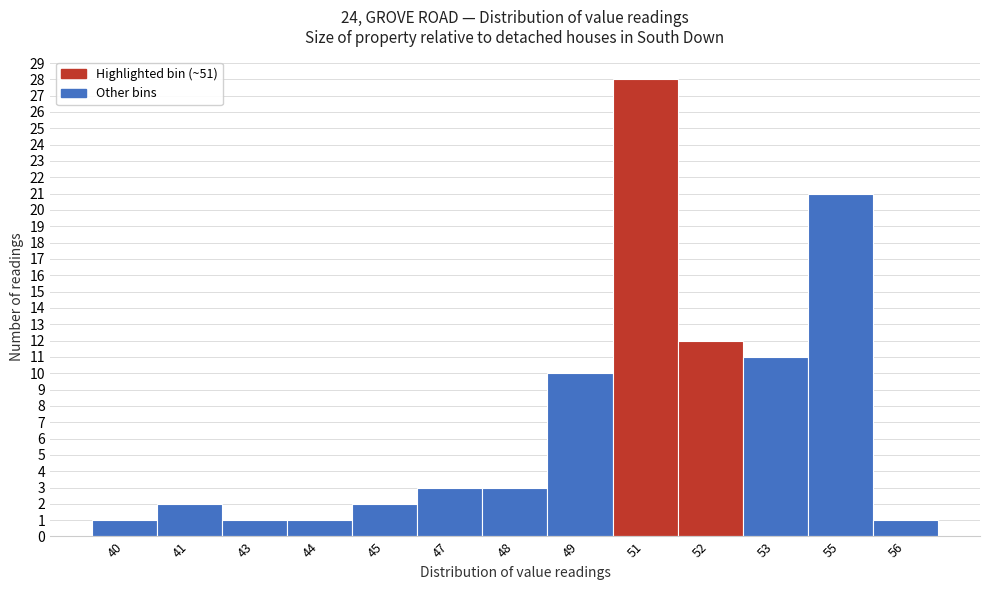

Reading left to right, list all the values displayed in this chart.

1	2	1	1	2	3	3	10	28	12	11	21	1